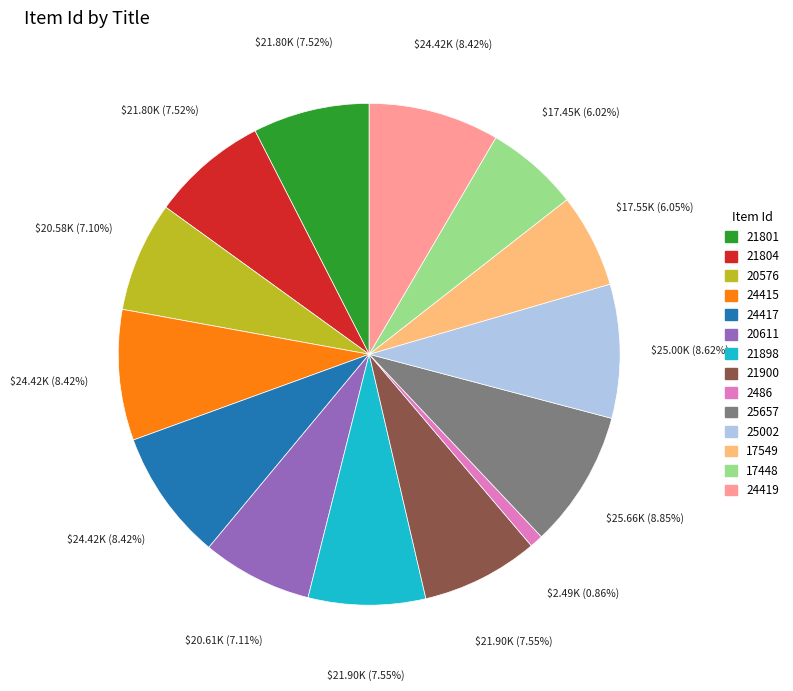

Is there a majority slice in this chart?

No